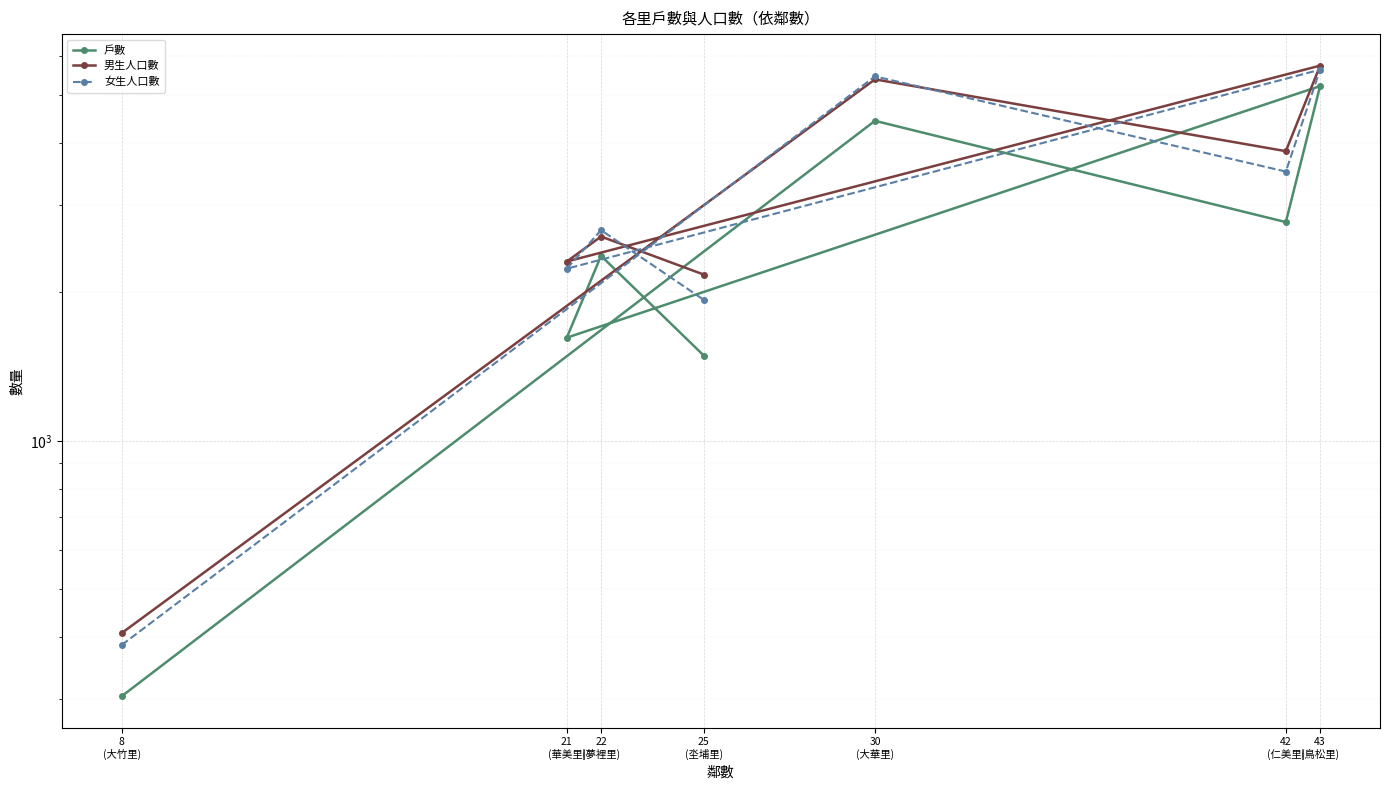

True or false: 男生人口數 and 戶數 intersect in this chart.

False